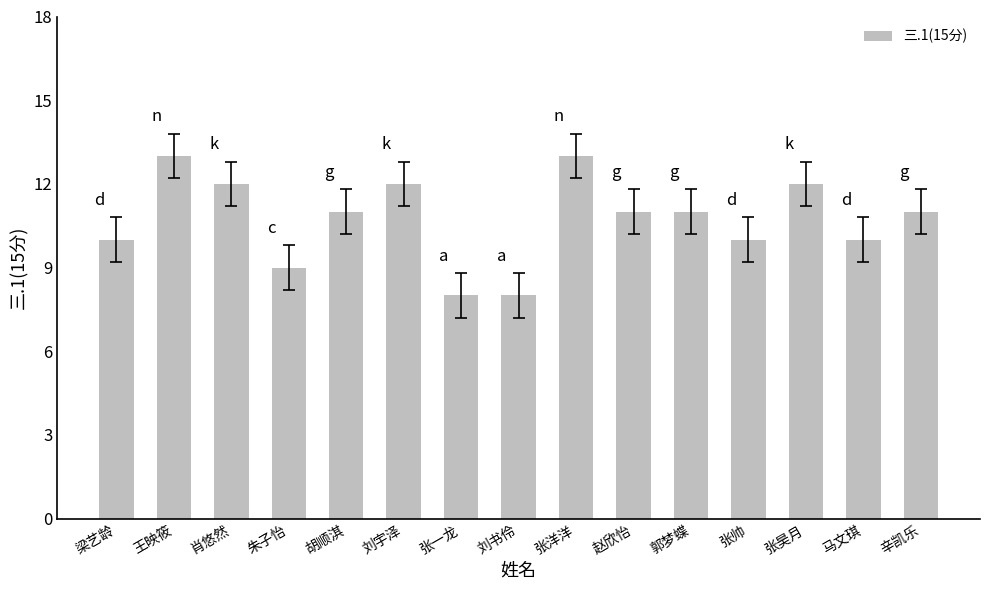

What is the sum of all values?

161